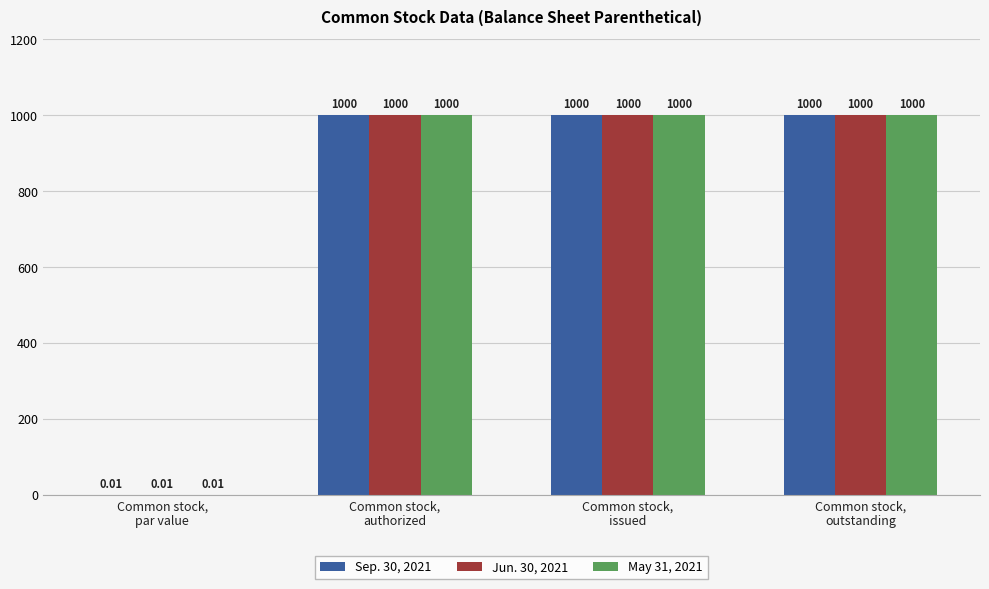

How many groups of bars are there?

4